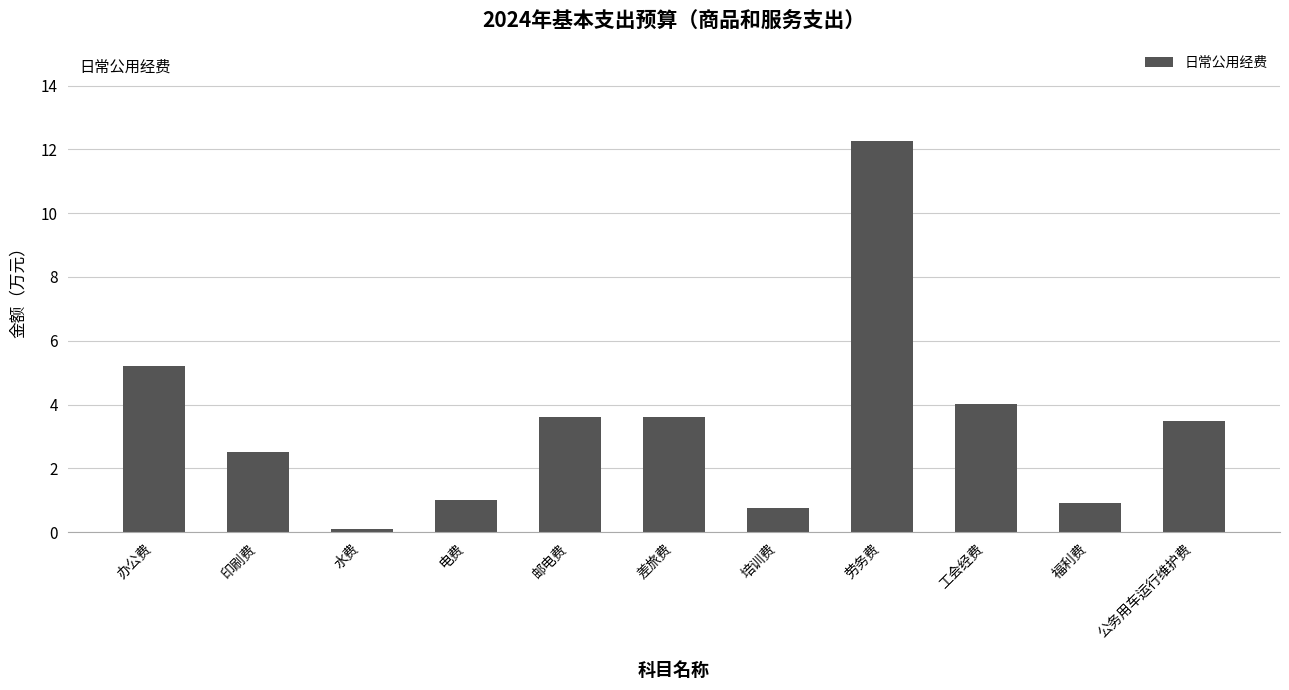

The chart shows a value of 2.5 at 印刷费. True or false?

True